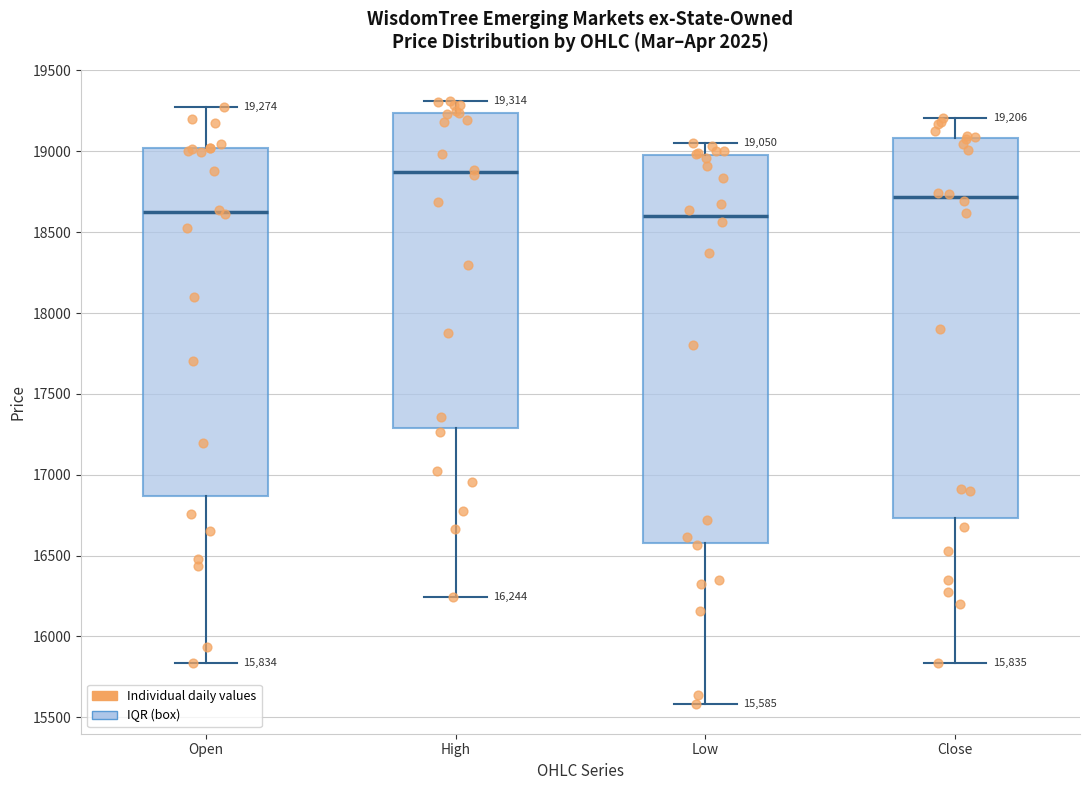

Which box has the highest median line?

High